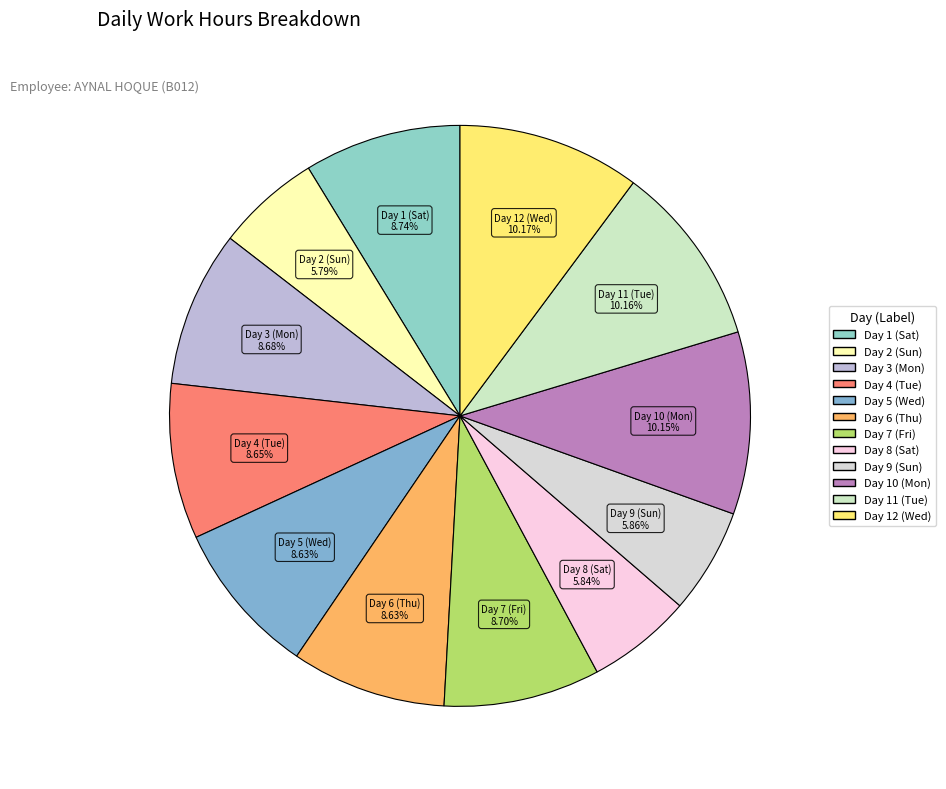

What is the ratio of the value at Day 4 (Tue) to the value at Day 7 (Fri)?

1.0